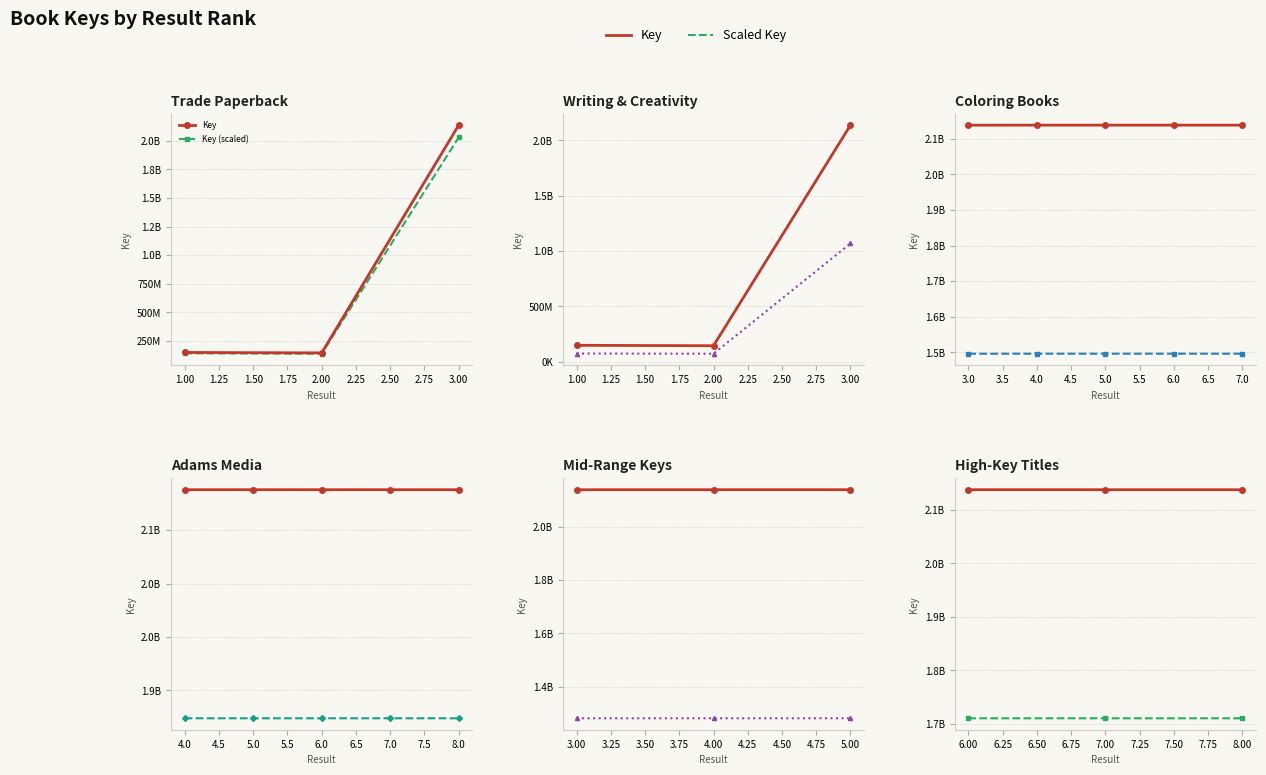

Rank the categories by value from lowest to highest.

2, 1, 3, 4, 7, 8, 5, 6